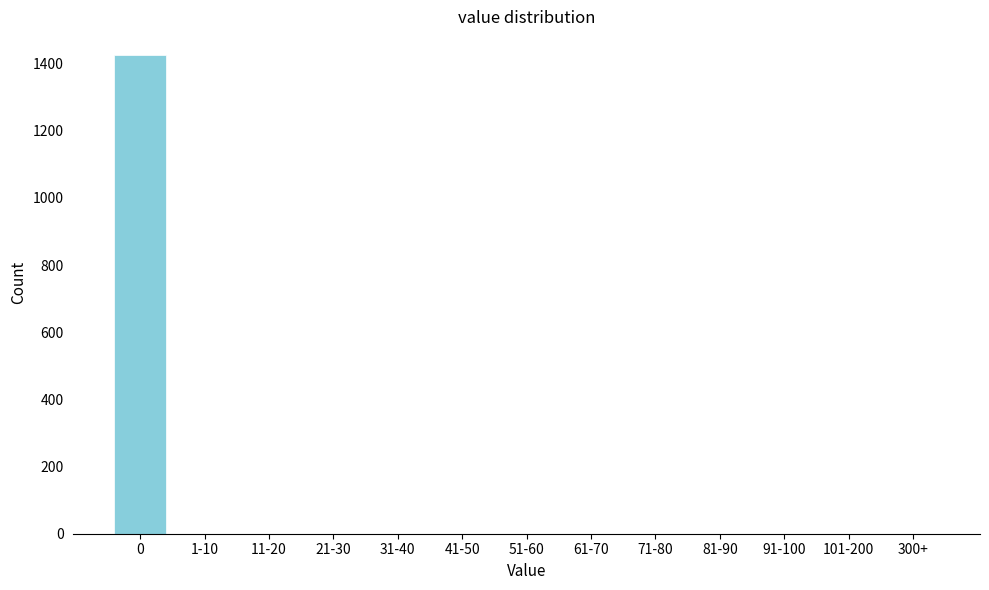

Reading left to right, transcribe all the data shown in this chart.

0=1425	1-10=0	11-20=0	21-30=0	31-40=0	41-50=0	51-60=0	61-70=0	71-80=0	81-90=0	91-100=0	101-200=0	300+=0